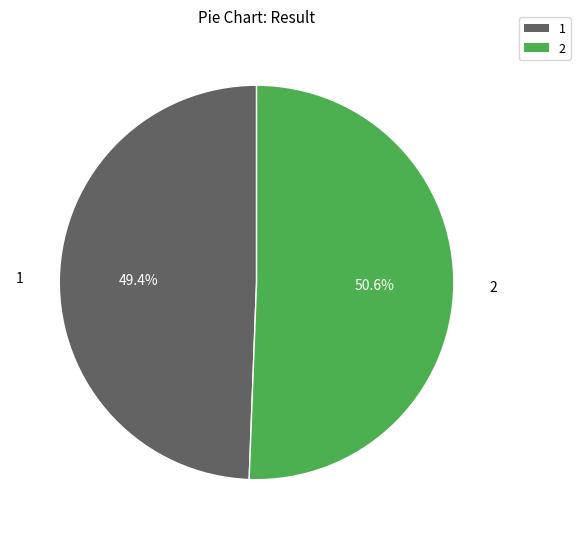

Count the number of slices in the pie.

2